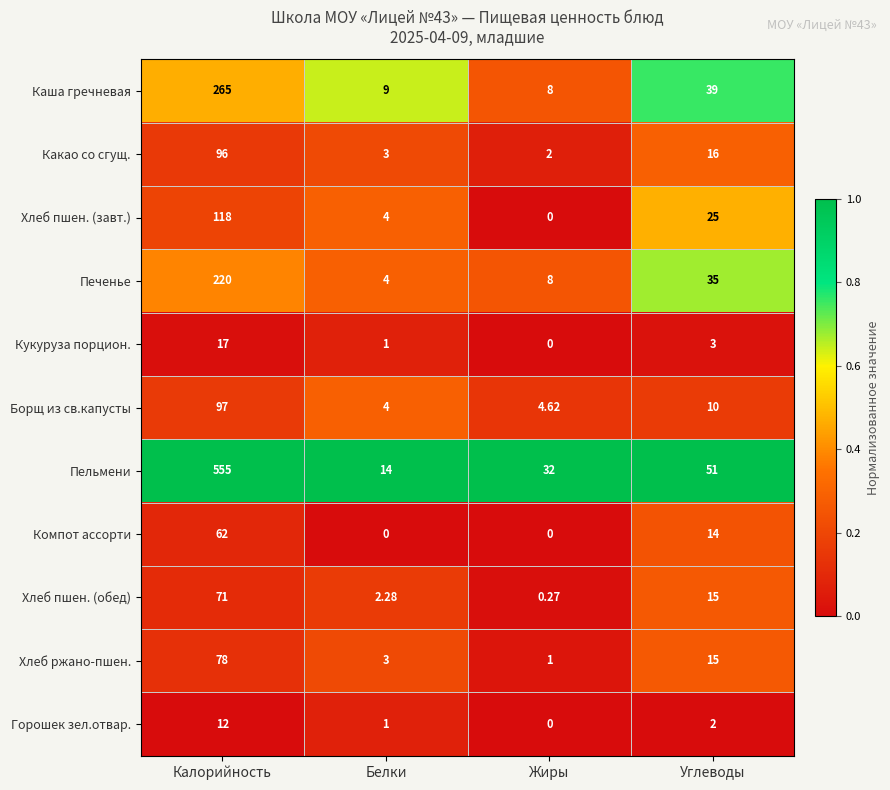

Which category has the lowest value in the Хлеб пшен. (завт.) series?

Жиры